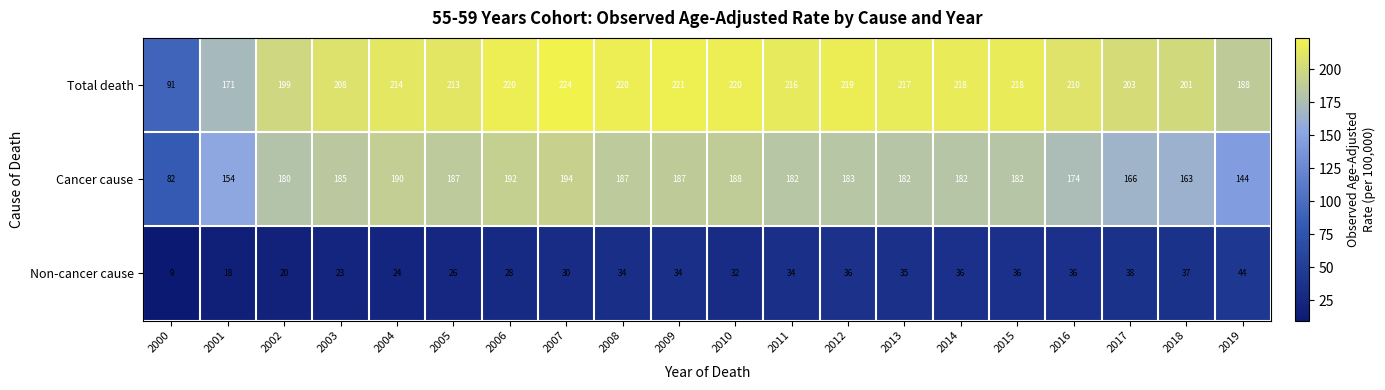

Is it true that Total death equals 217 at 2013?

True